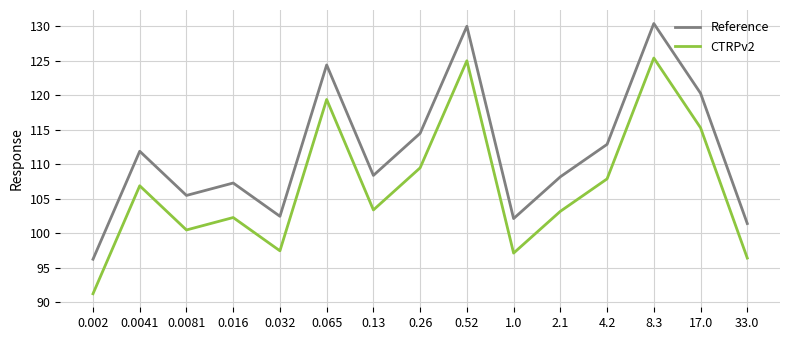

What position from the right is 33.0?

1